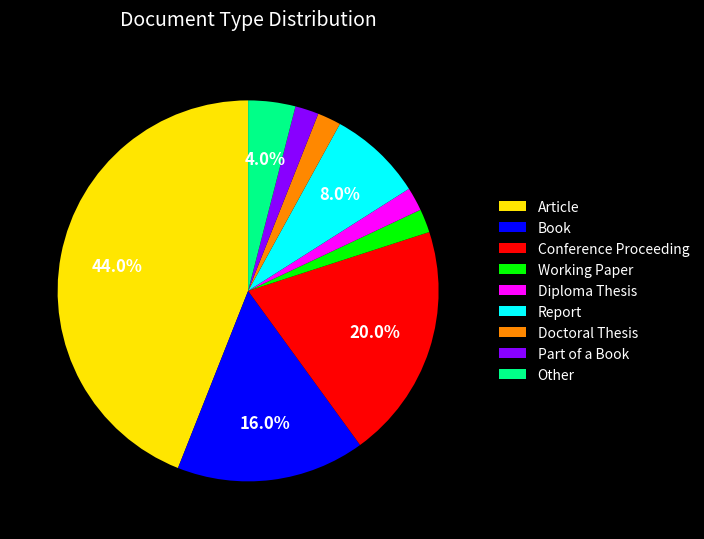

How much of the chart is everything except Conference Proceeding?

80.0%